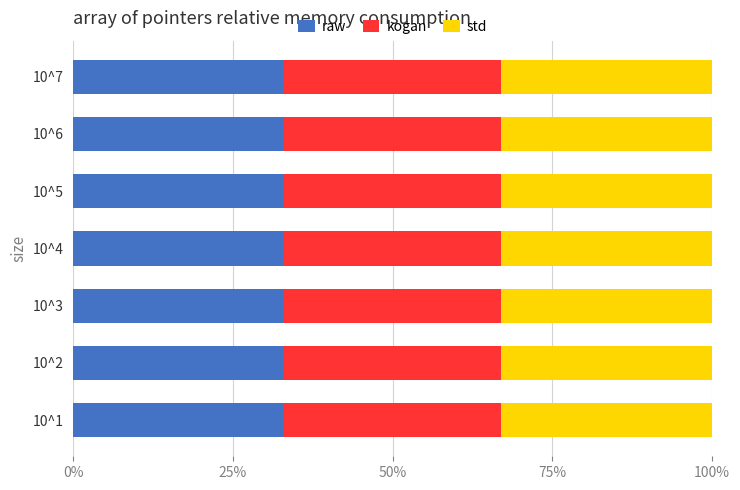

Reading left to right, extract all data points from this chart.

raw: 0.3	0.3	0.3	0.3	0.3	0.3	0.3
kogan: 0.3	0.3	0.3	0.3	0.3	0.3	0.3
std: 0.3	0.3	0.3	0.3	0.3	0.3	0.3